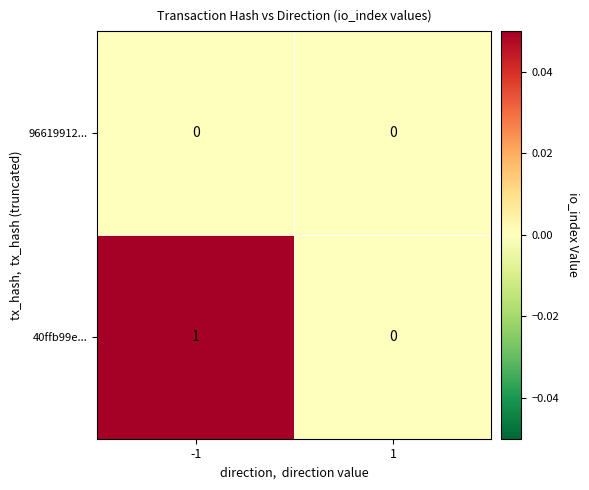

List the series in order of their peak value, highest first.

40ffb99e..., 96619912...